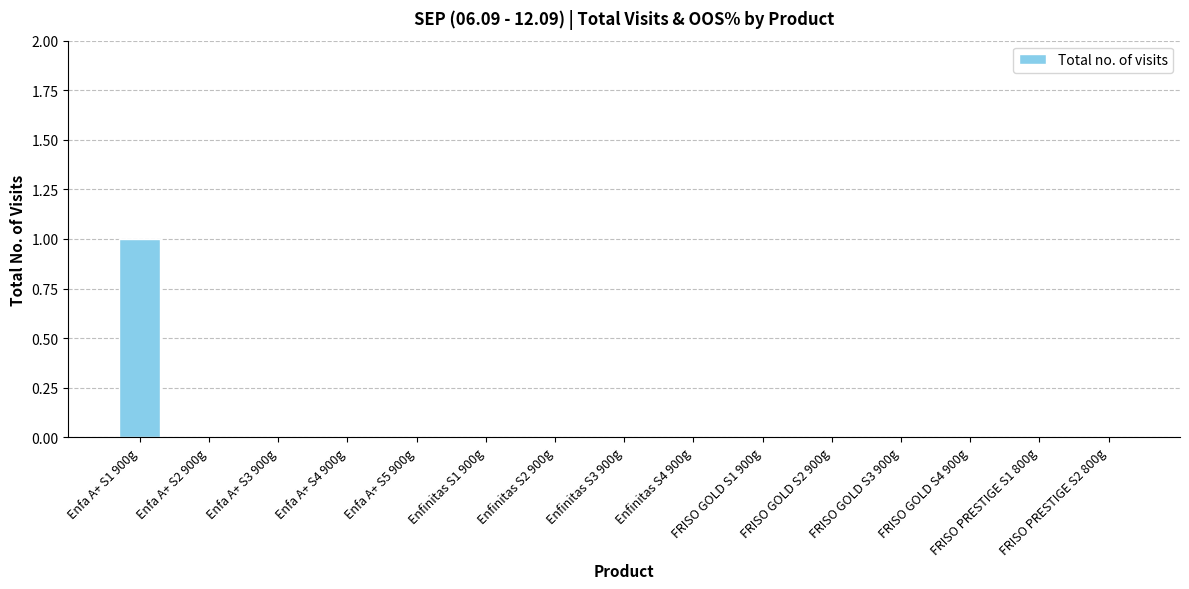

Reading left to right, list all the values displayed in this chart.

Enfa A+ S1 900g=1	Enfa A+ S2 900g=0	Enfa A+ S3 900g=0	Enfa A+ S4 900g=0	Enfa A+ S5 900g=0	Enfinitas S1 900g=0	Enfinitas S2 900g=0	Enfinitas S3 900g=0	Enfinitas S4 900g=0	FRISO GOLD S1 900g=0	FRISO GOLD S2 900g=0	FRISO GOLD S3 900g=0	FRISO GOLD S4 900g=0	FRISO PRESTIGE S1 800g=0	FRISO PRESTIGE S2 800g=0